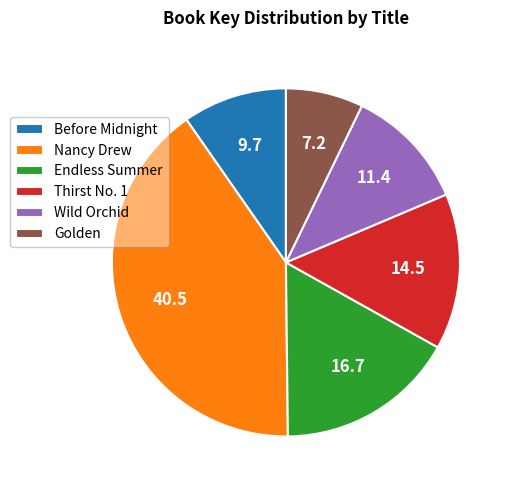

What is the ratio of the value at Before Midnight to the value at Endless Summer?

0.6